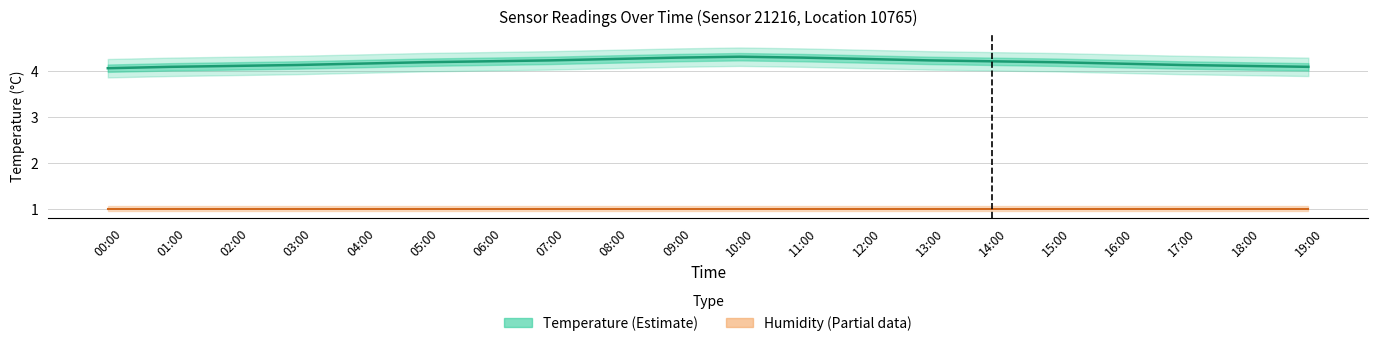

What is the approximate value of Temperature at 08:00?

4.2